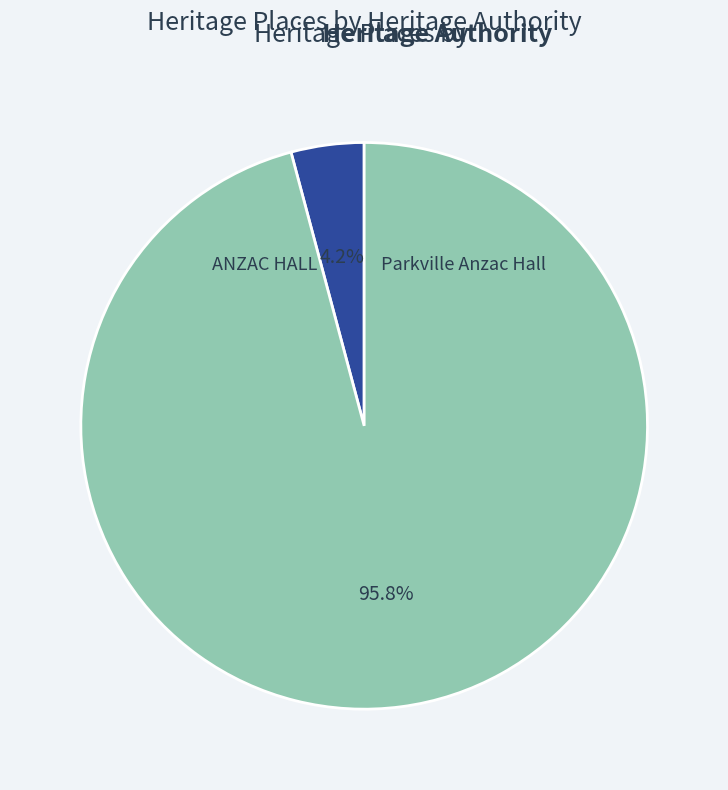

What portion of the pie excludes ANZAC HALL?

95.8%